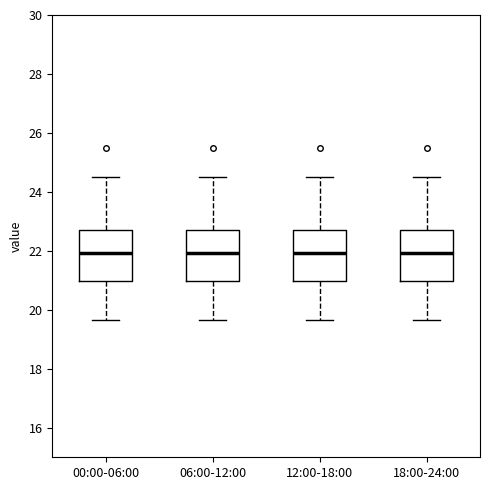

Where does the lower whisker of the box for 00:00-06:00 end on the y-axis? The values are not printed on the chart, so give them approximately, as read against the axis.

19.6